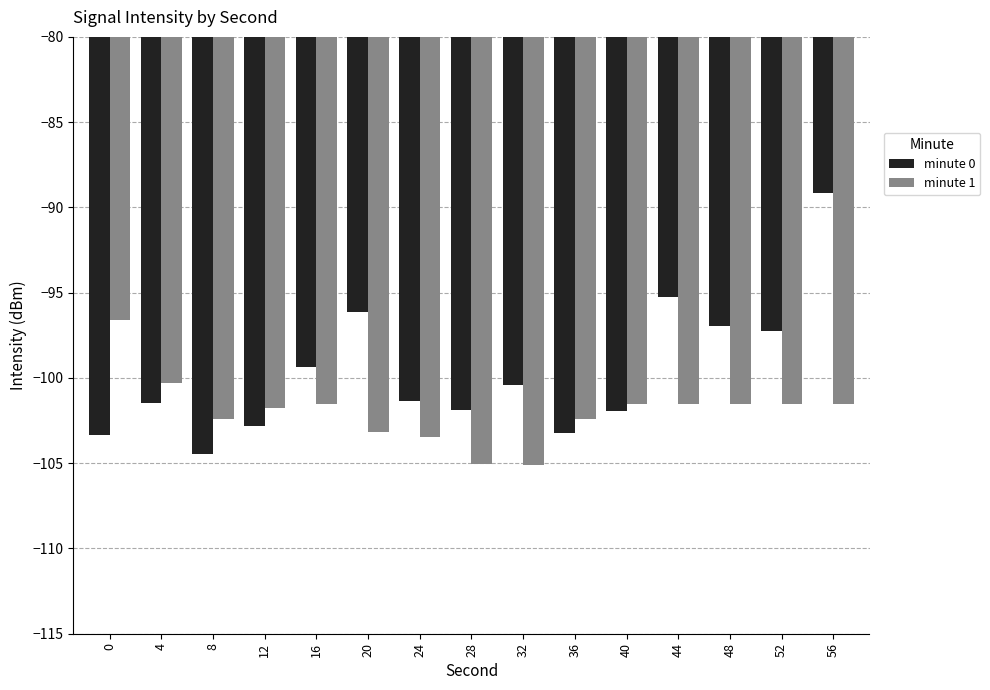

The minute 0 series shows -100.4 at 32. True or false?

True